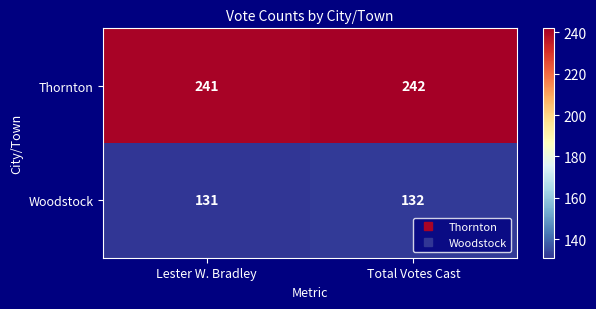

Is it true that Woodstock equals 132 at Total Votes Cast?

True